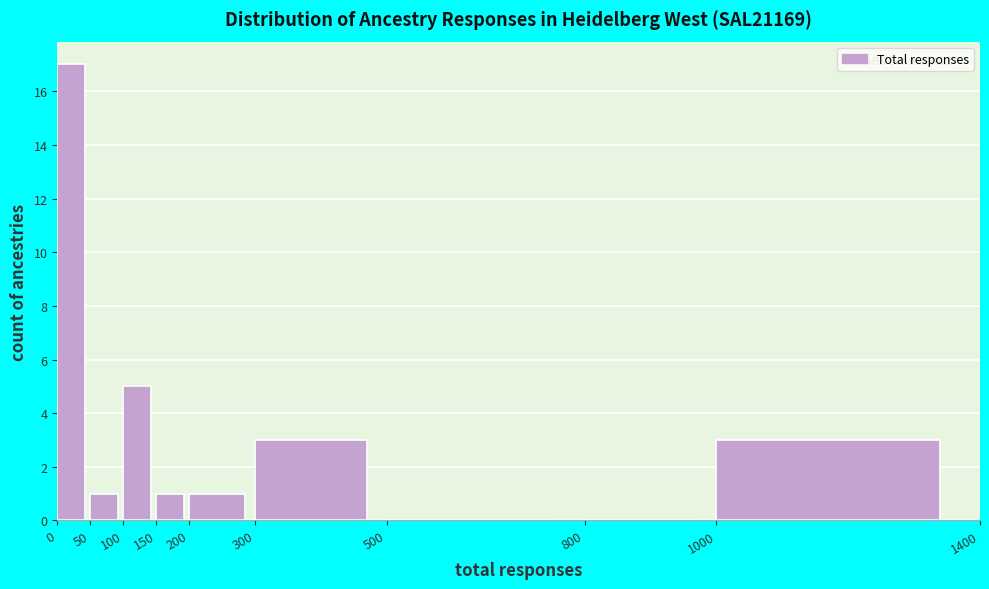

Which range on the x-axis has the tallest bar?

0 to 50